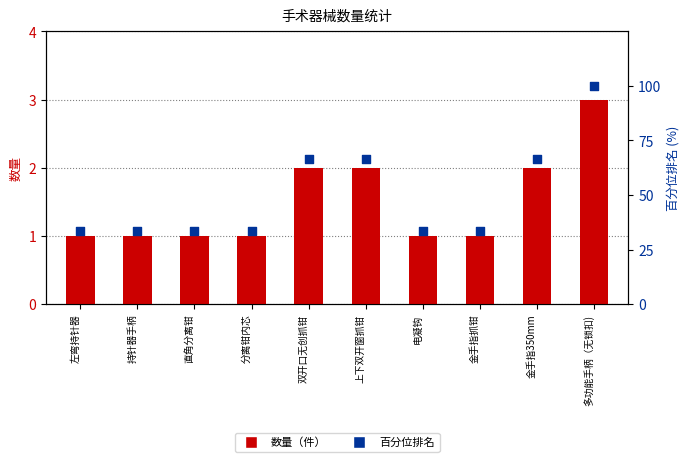

At how many categories does at least one series exceed 3?

10